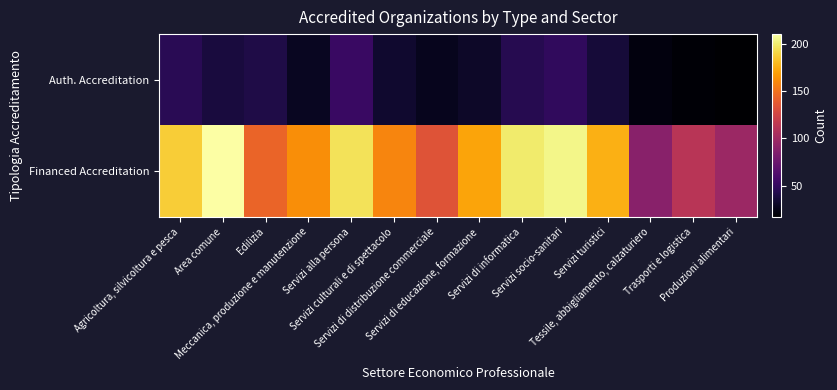

Which series has the largest range (max minus min)?

Financed Accreditation